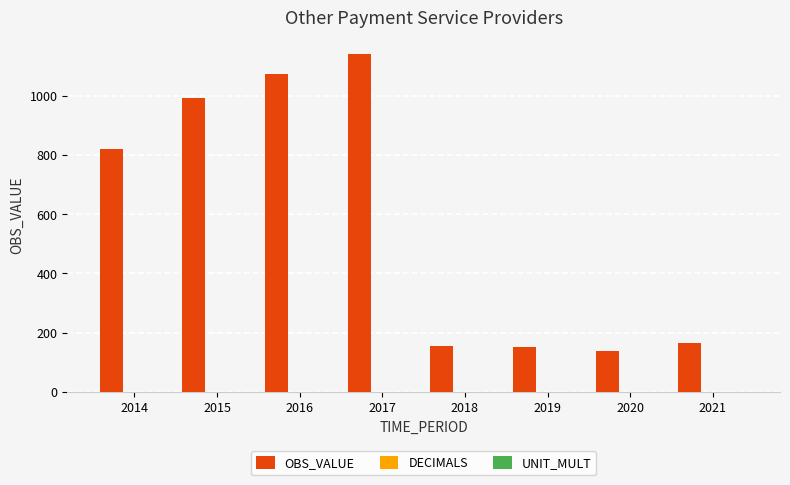

What is the value of the 5th bar from the left?

156